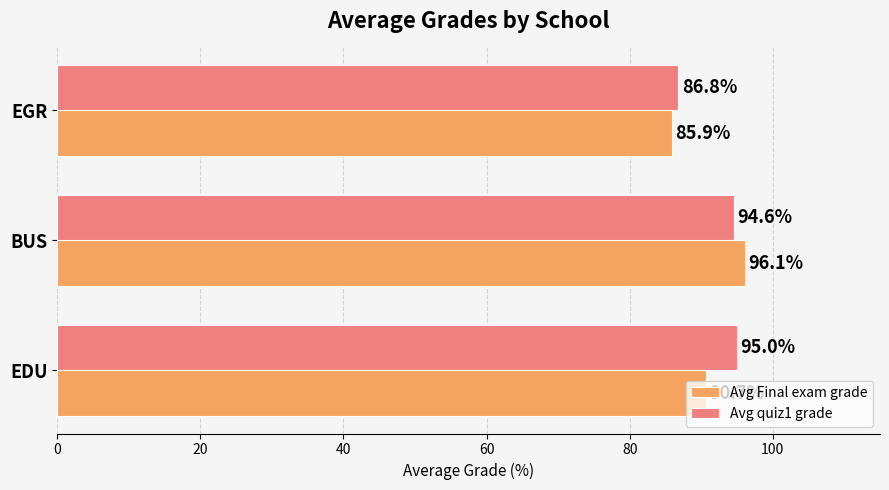

What is the minimum value for Avg Final exam grade?

85.9